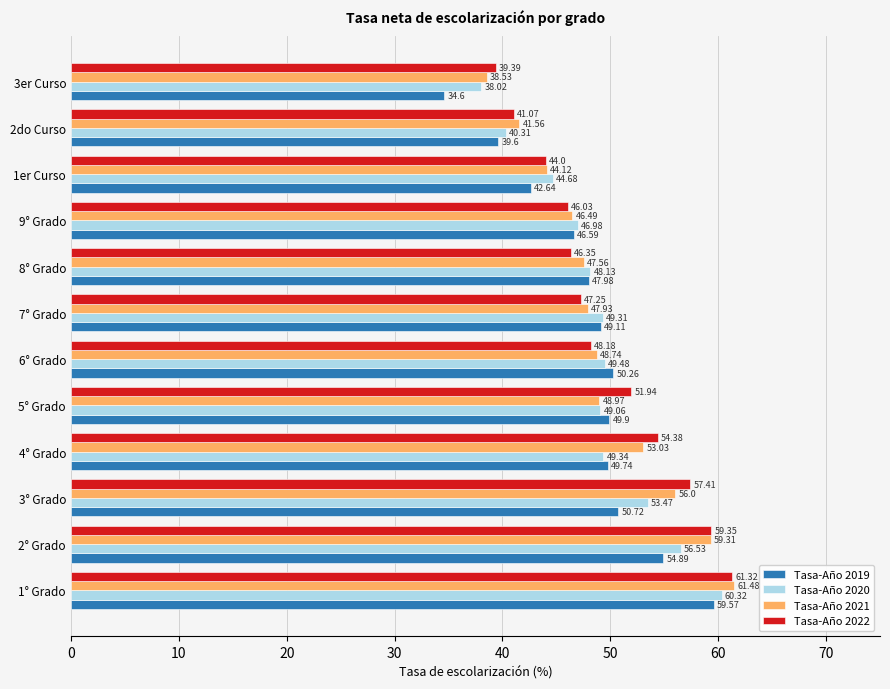

Rank the series at 2do Curso from lowest to highest value.

Tasa-Año 2019, Tasa-Año 2020, Tasa-Año 2022, Tasa-Año 2021